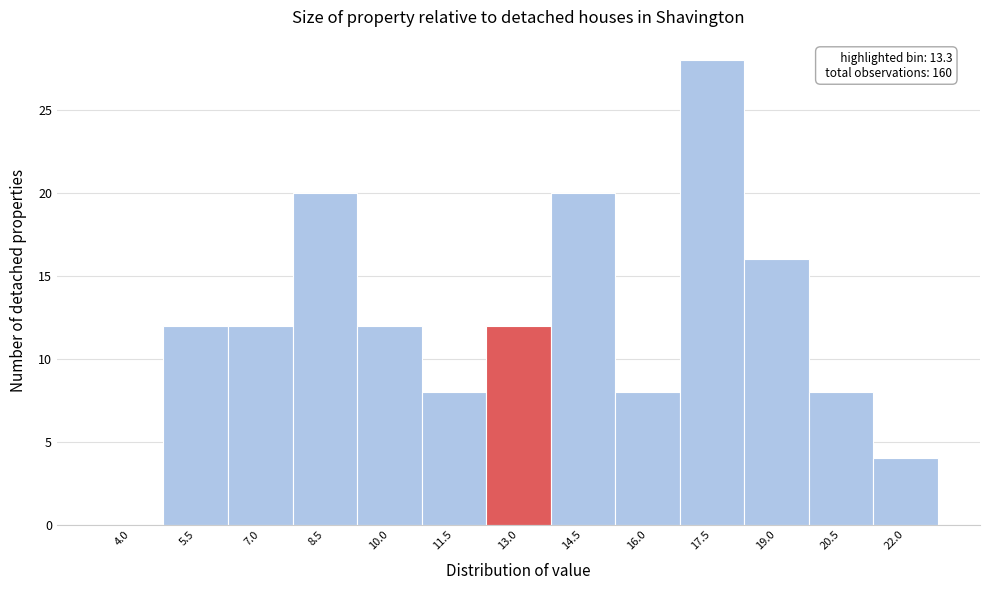

Reading left to right, list all the values displayed in this chart.

4.0=0	5.5=12	7.0=12	8.5=20	10.0=12	11.5=8	13.0=12	14.5=20	16.0=8	17.5=28	19.0=16	20.5=8	22.0=4